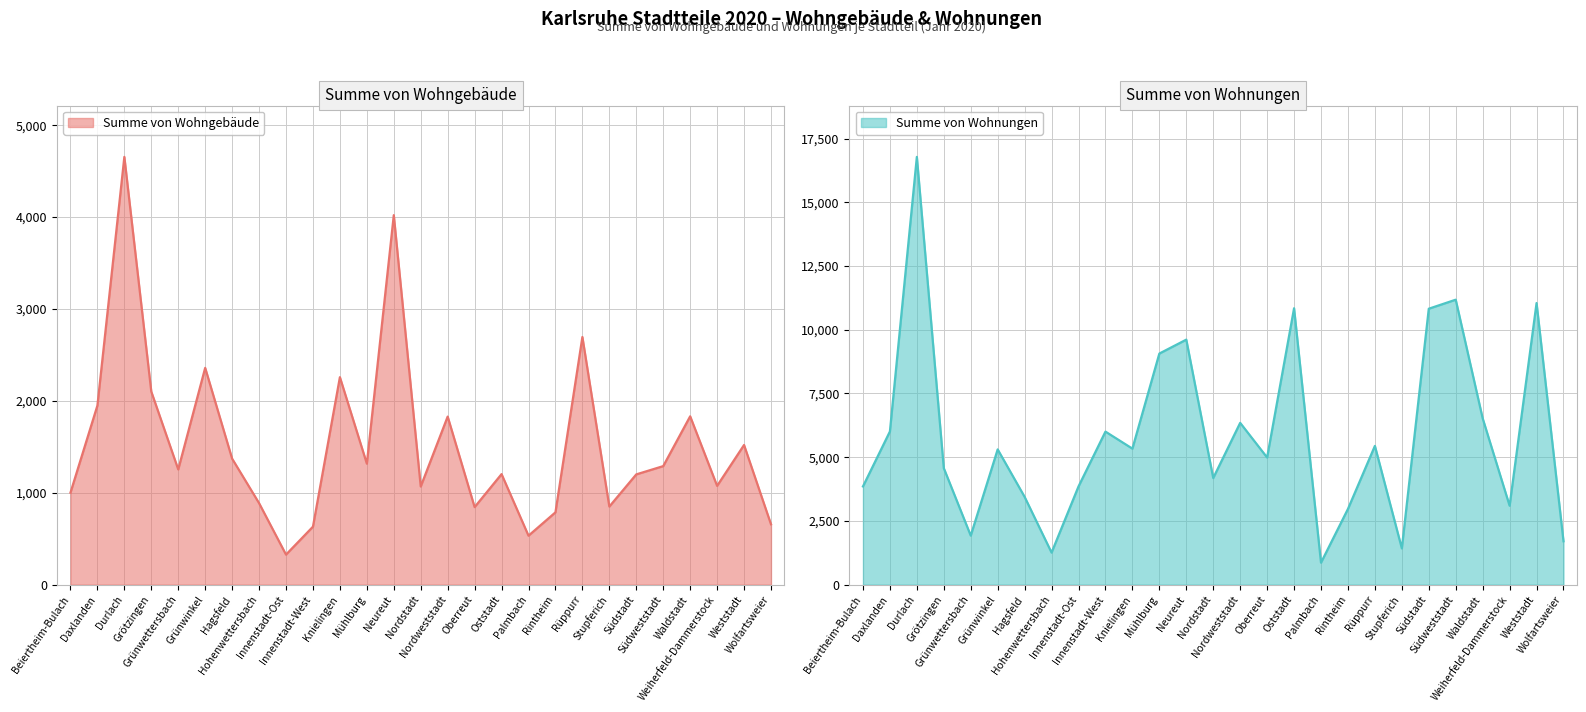

Is it true that Summe von Wohngebäude equals 234 at Oberreut?

False